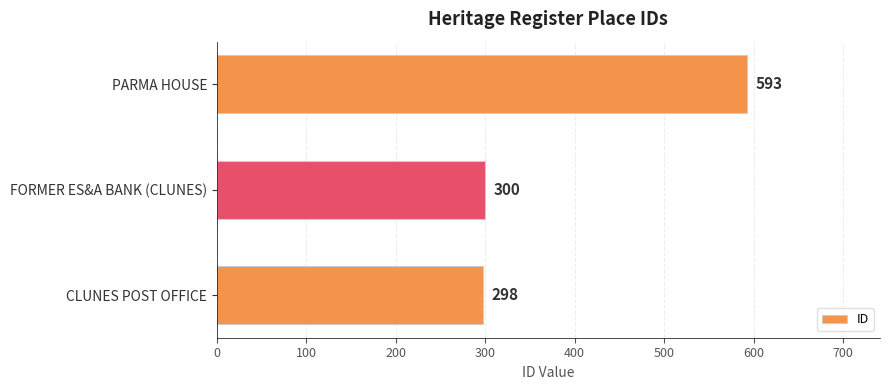

What is the greatest value displayed?

593